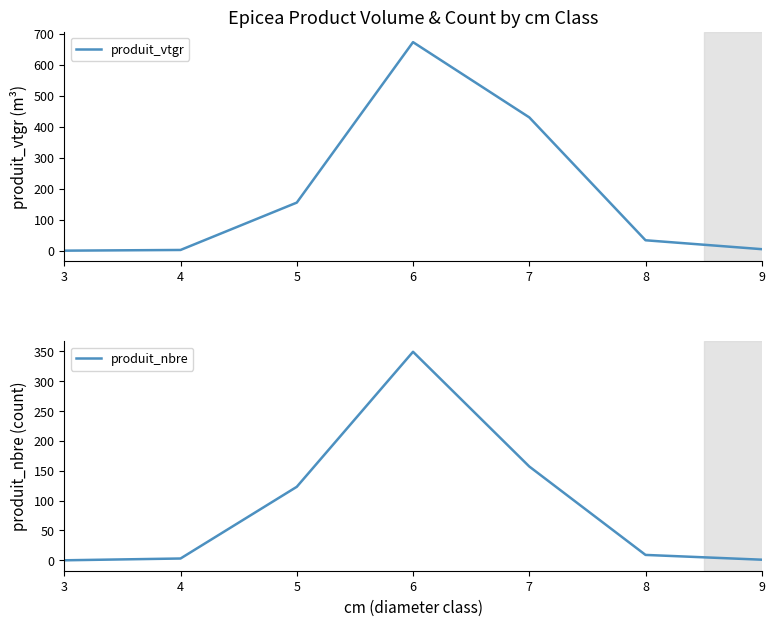

What is the difference between the produit_vtgr values at 6 and 9?

668.2